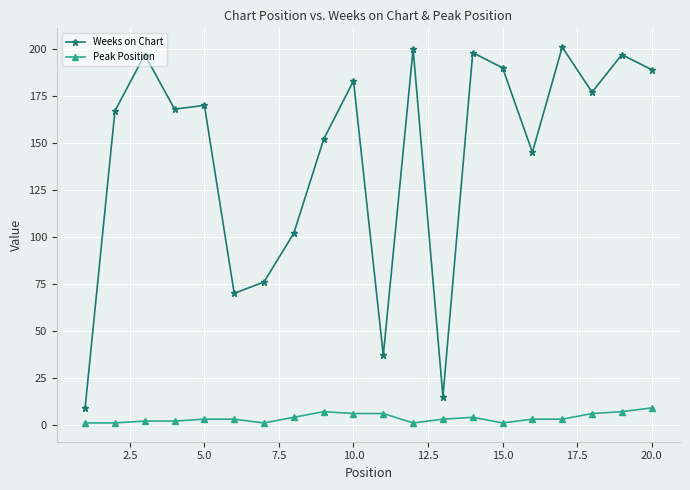

What is the minimum value shown in the chart?

1